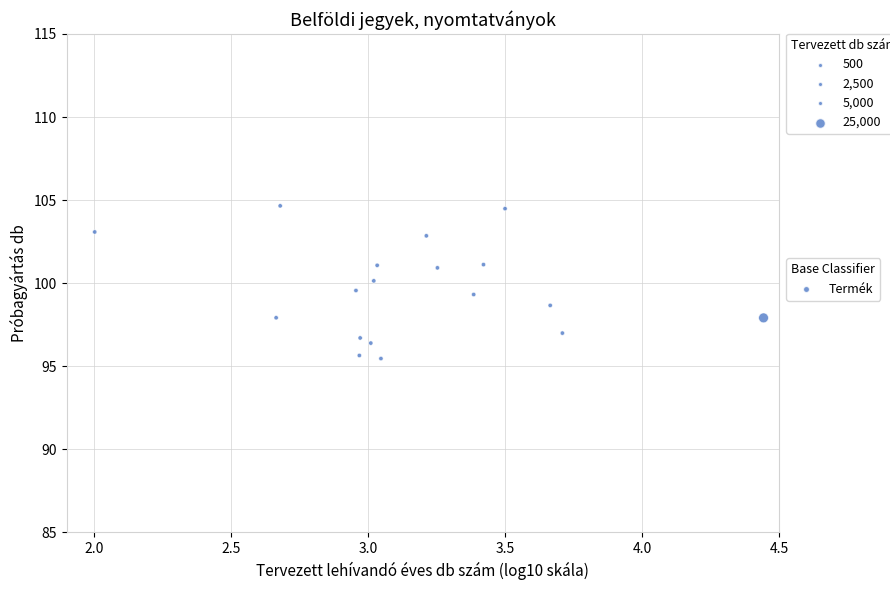

What is the range of X values (max minus min)?

2.4